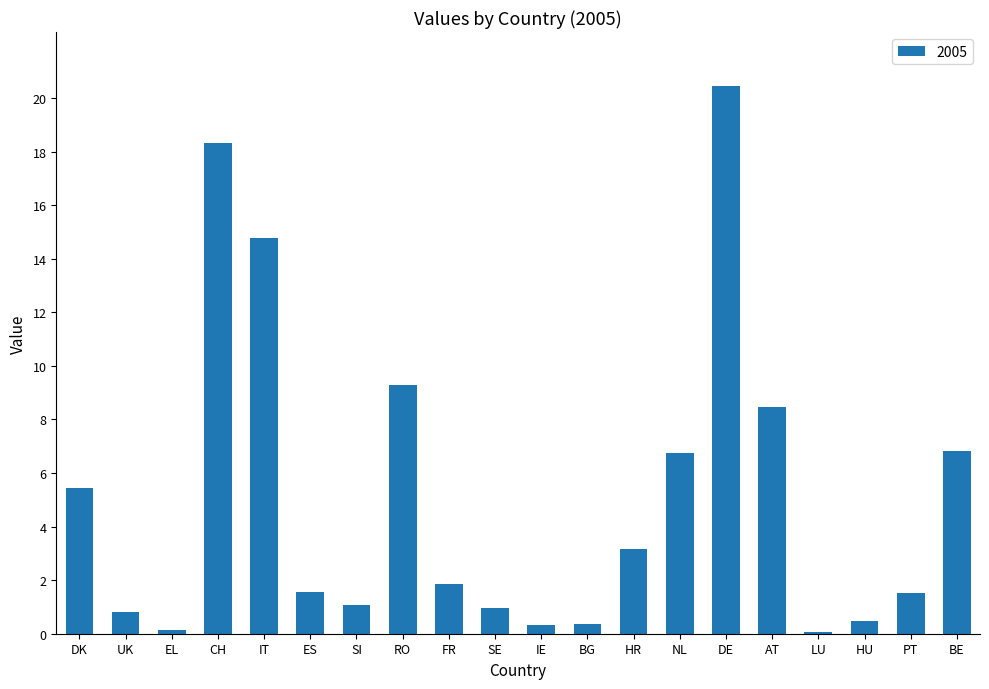

The value at RO is 9.3. True or false?

True